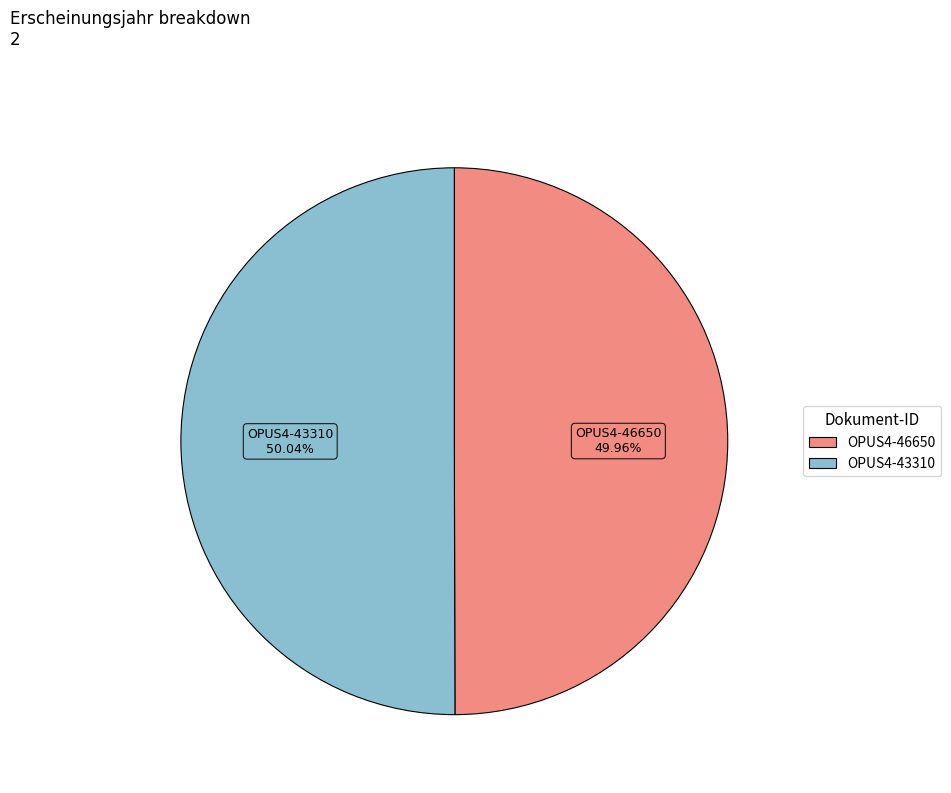

Approximately how many times larger is the value at OPUS4-46650 compared to OPUS4-43310?

1.0